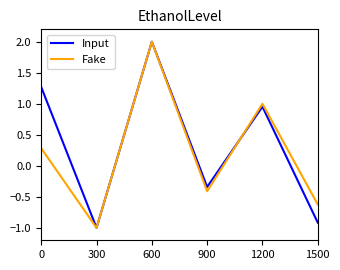

At 1500, list the series in order from largest to smallest.

Fake, Input